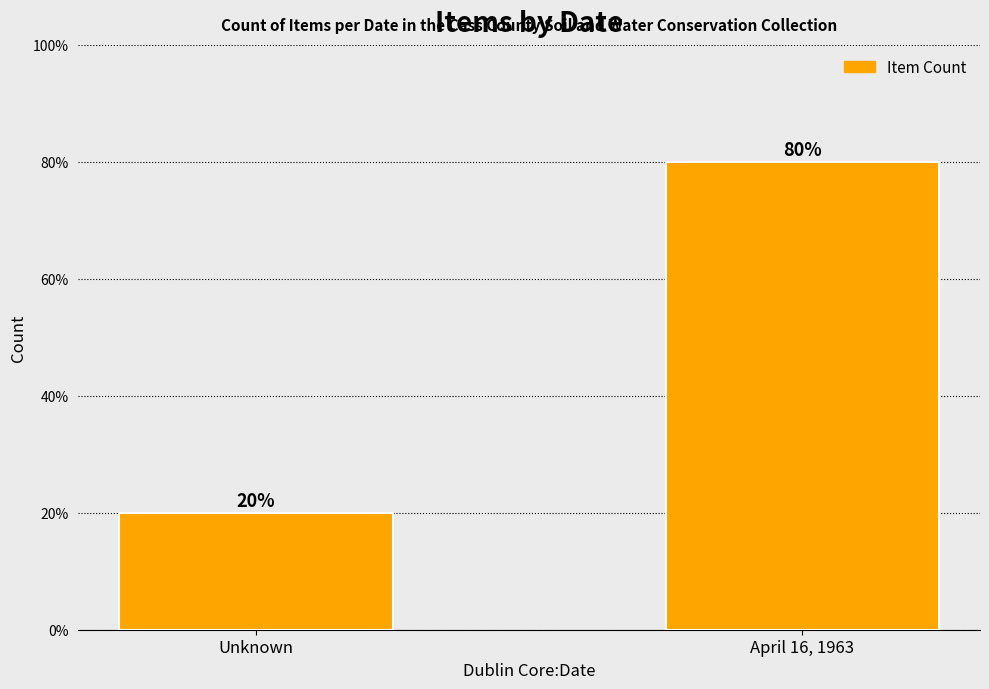

What is the difference between the maximum and minimum values?

60